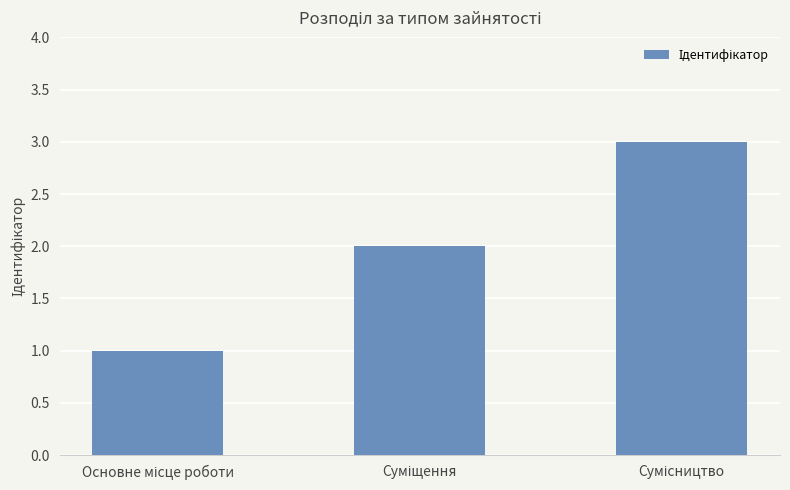

Reading left to right, extract all data points from this chart.

1	2	3